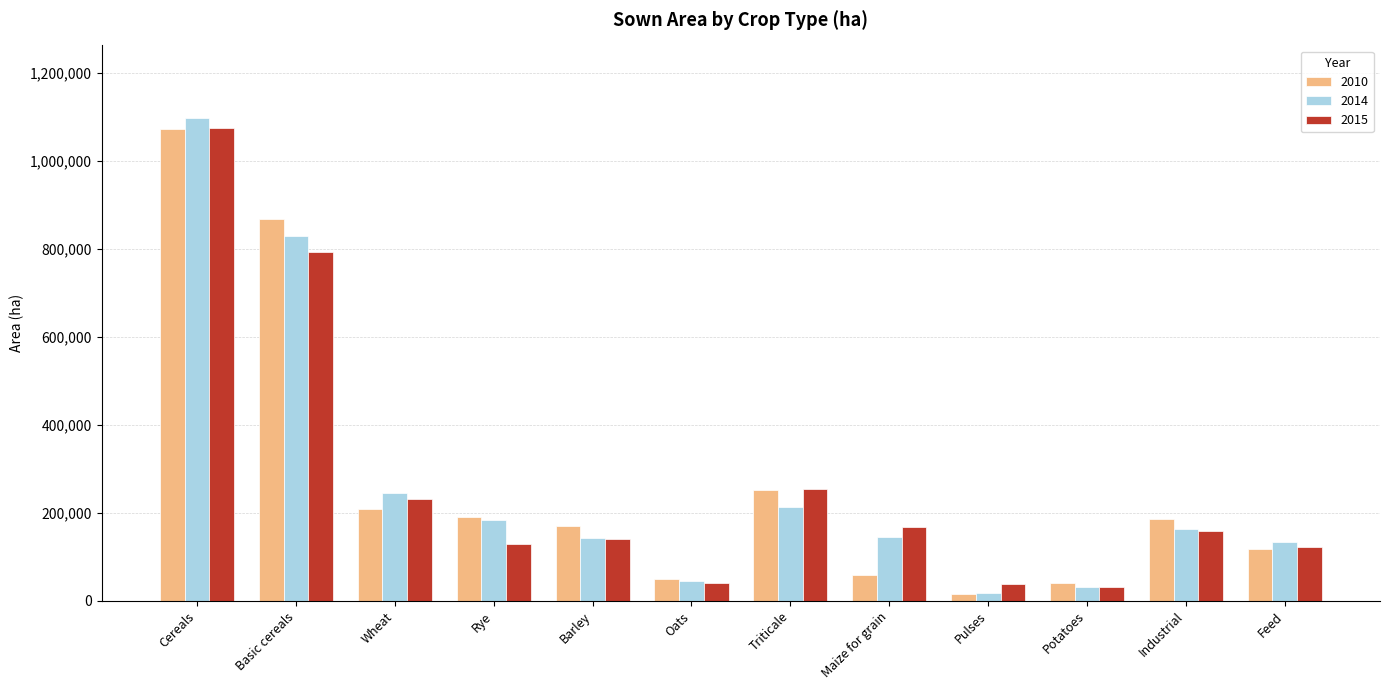

What position from the left is Maize for grain?

8